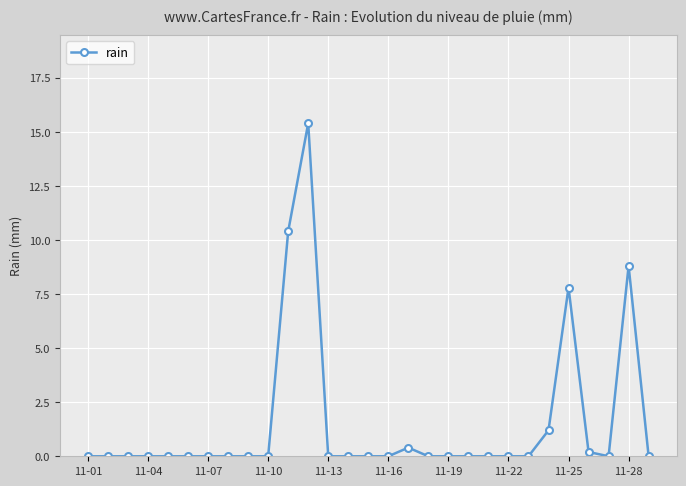

Reading left to right, transcribe all the data shown in this chart.

0.0	0.0	0.0	0.0	0.0	0.0	0.0	0.0	0.0	0.0	10.4	15.4	0.0	0.0	0.0	0.0	0.4	0.0	0.0	0.0	0.0	0.0	0.0	1.2	7.8	0.2	0.0	8.8	0.0